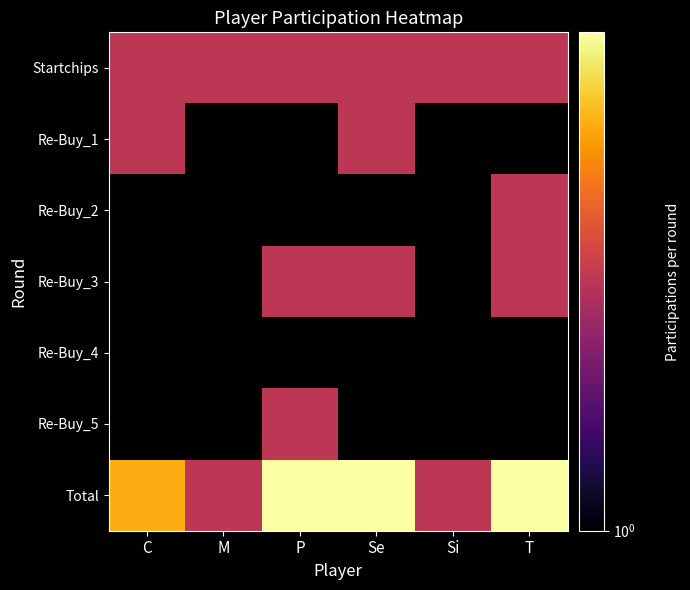

At which label is Re-Buy_1 closest to 3?

C